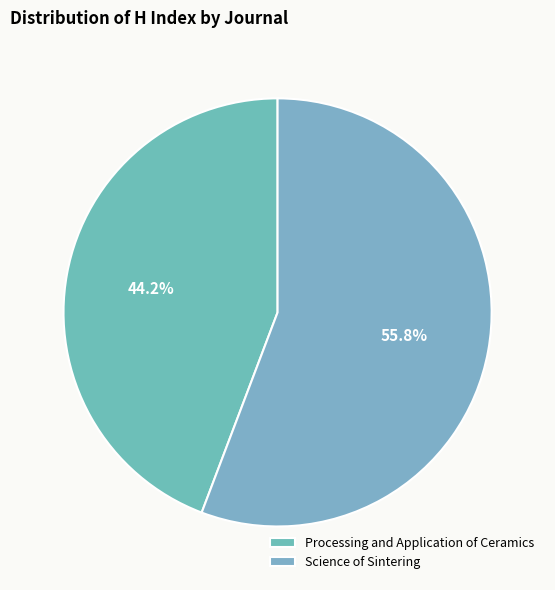

Approximately how many times larger is the value at Processing and Application of Ceramics compared to Science of Sintering?

0.8